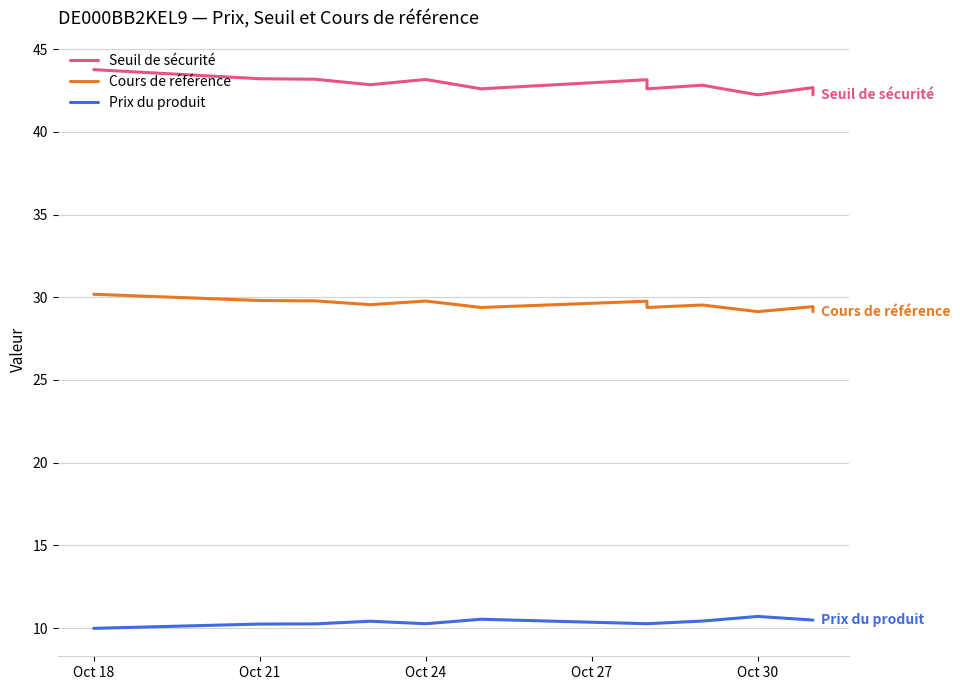

The value of Cours de référence at Oct 27 is 29.6. True or false?

True